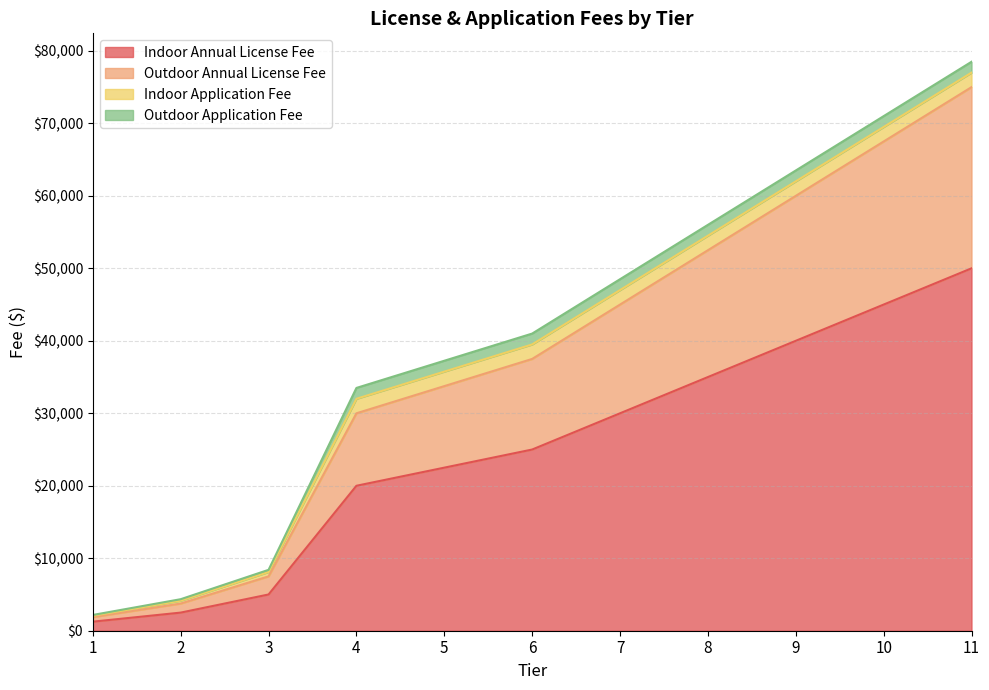

What is the maximum value for Indoor Annual License Fee?

50000